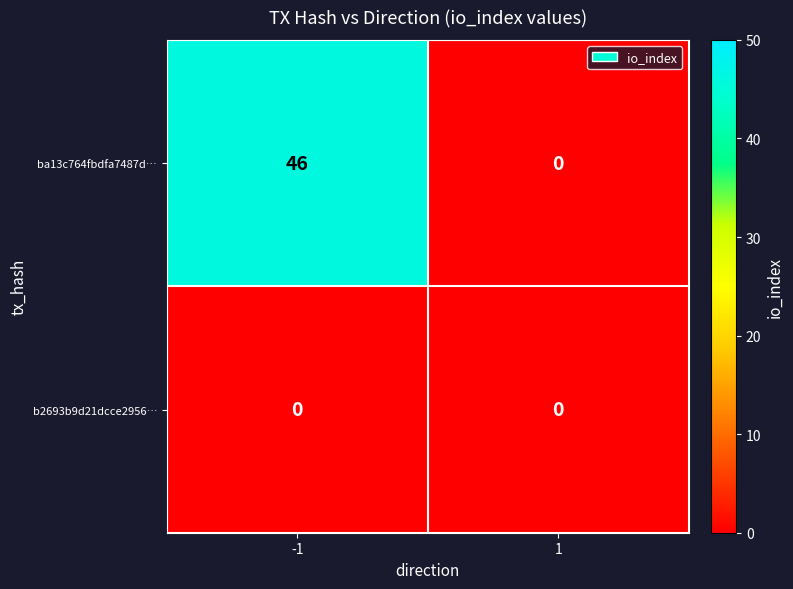

What is the greatest value displayed?

46